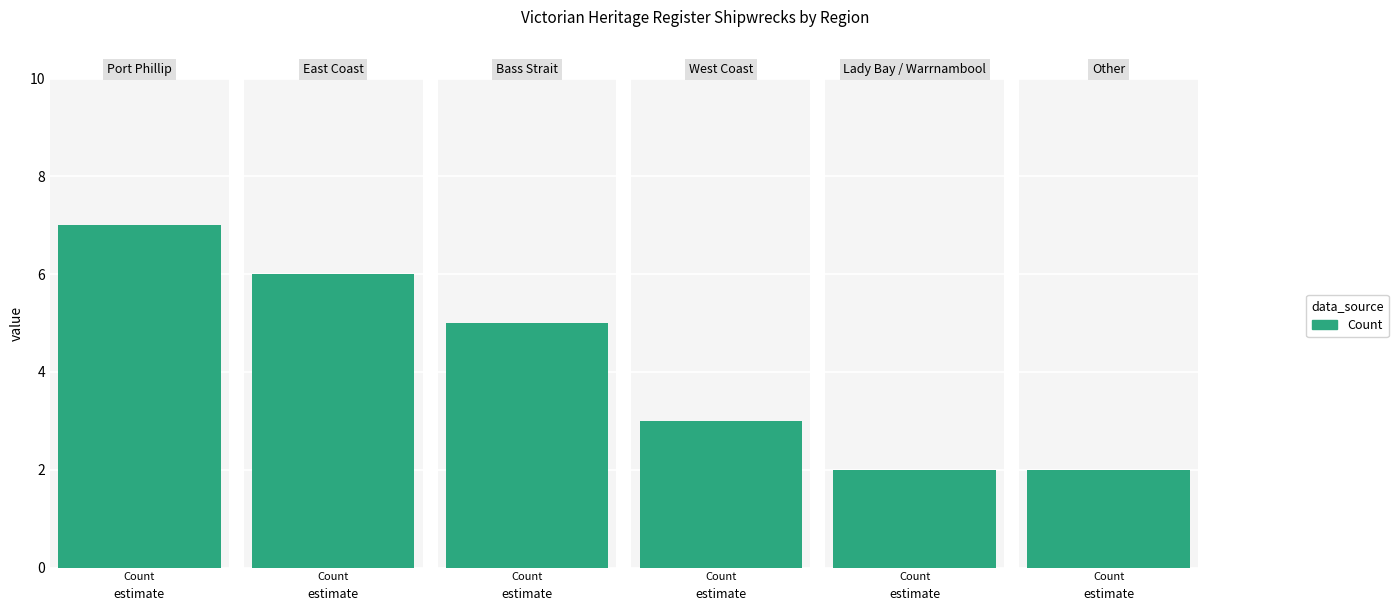

The value at 5 is 2. True or false?

True